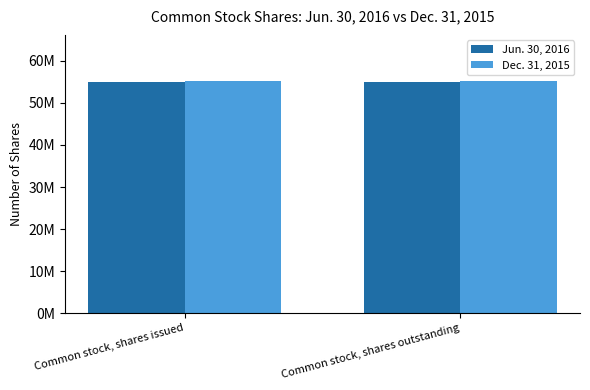

True or false: Jun. 30, 2016 has a value of 55101067 at Common stock, shares issued.

True